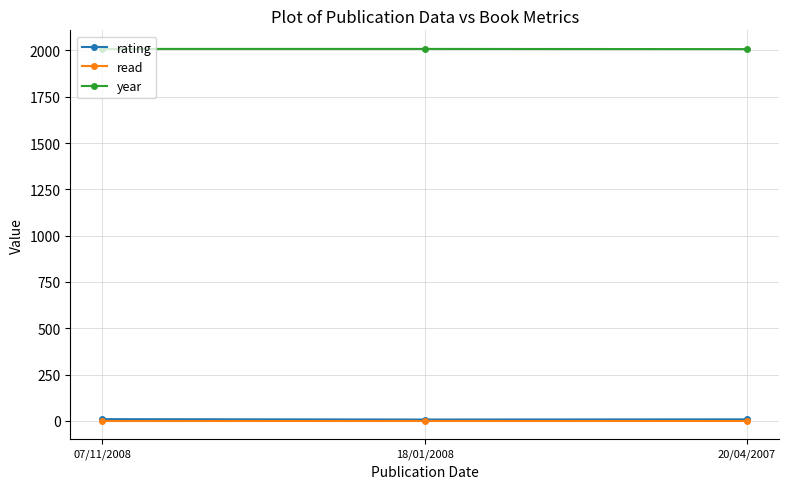

How many lines are shown in the chart?

3